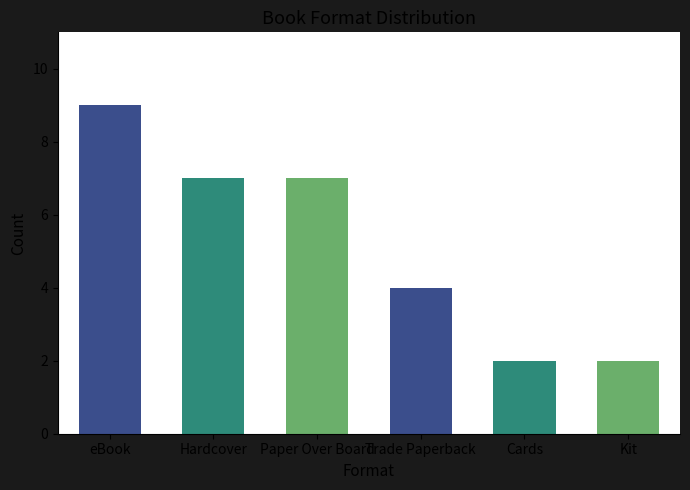

What is the difference between the maximum and minimum values?

7